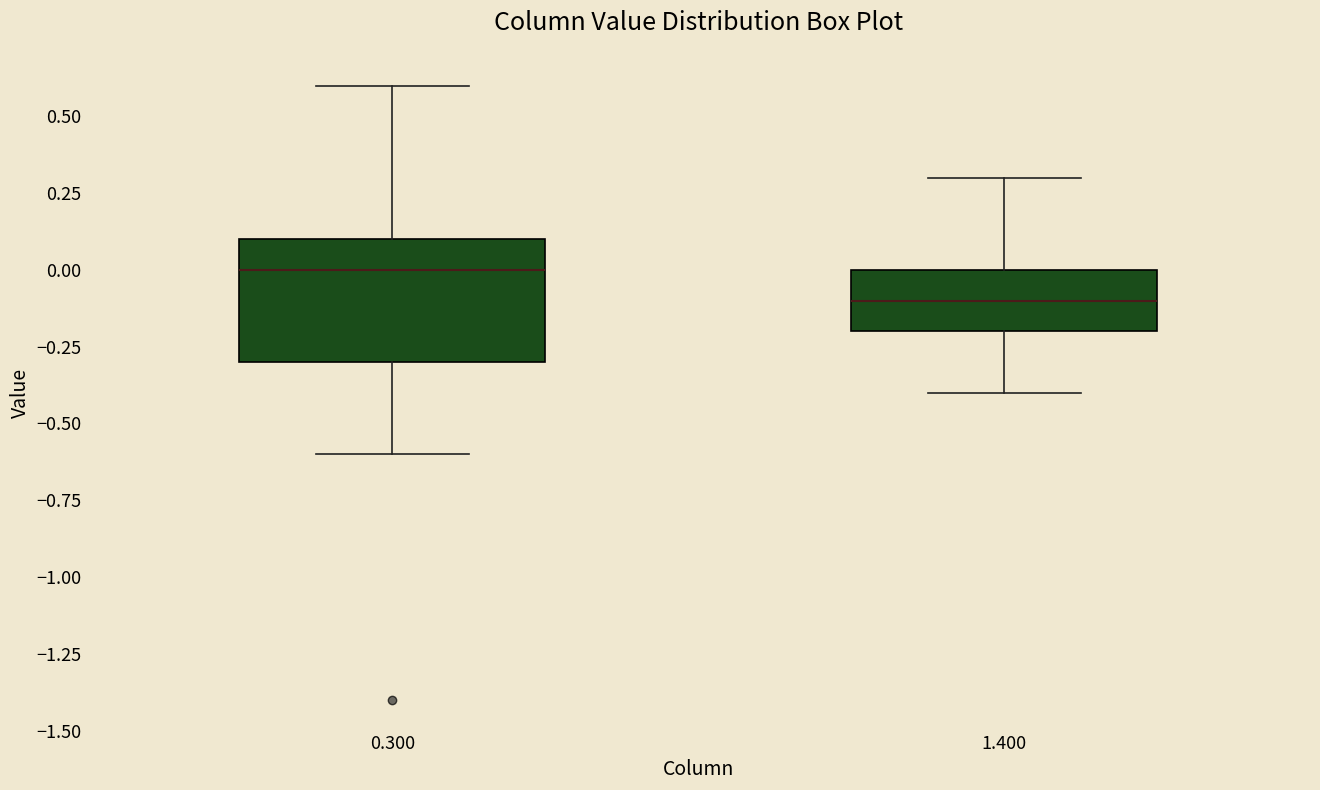

Which box is the tallest, from its lower edge to its upper edge?

0.300